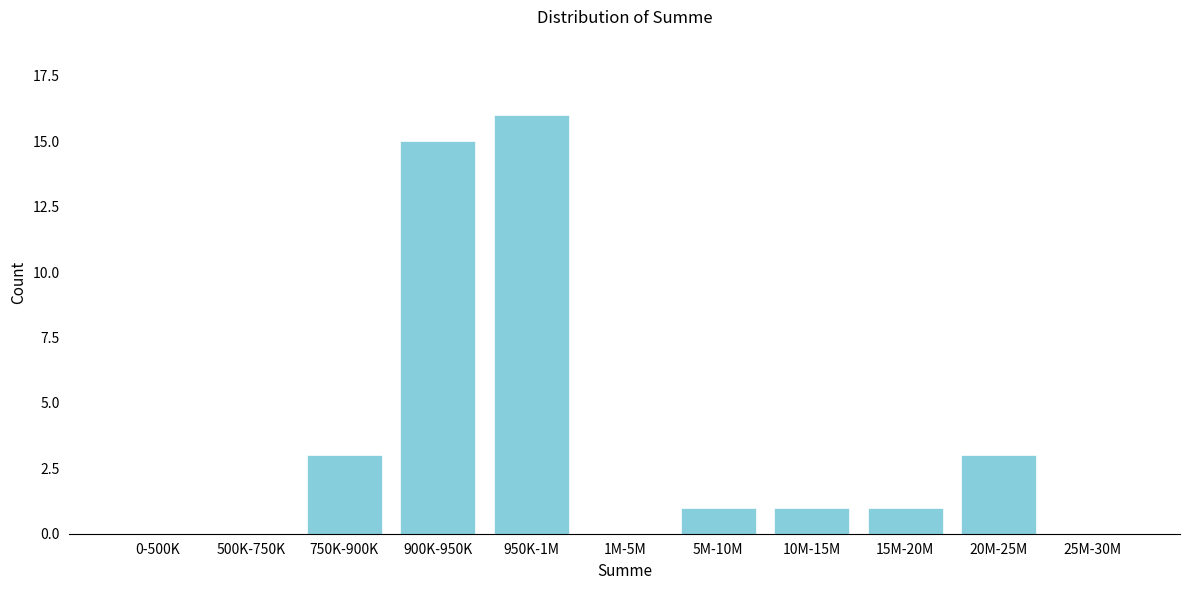

Reading right to left, transcribe all the data shown in this chart.

25M-30M=0	20M-25M=3	15M-20M=1	10M-15M=1	5M-10M=1	1M-5M=0	950K-1M=16	900K-950K=15	750K-900K=3	500K-750K=0	0-500K=0